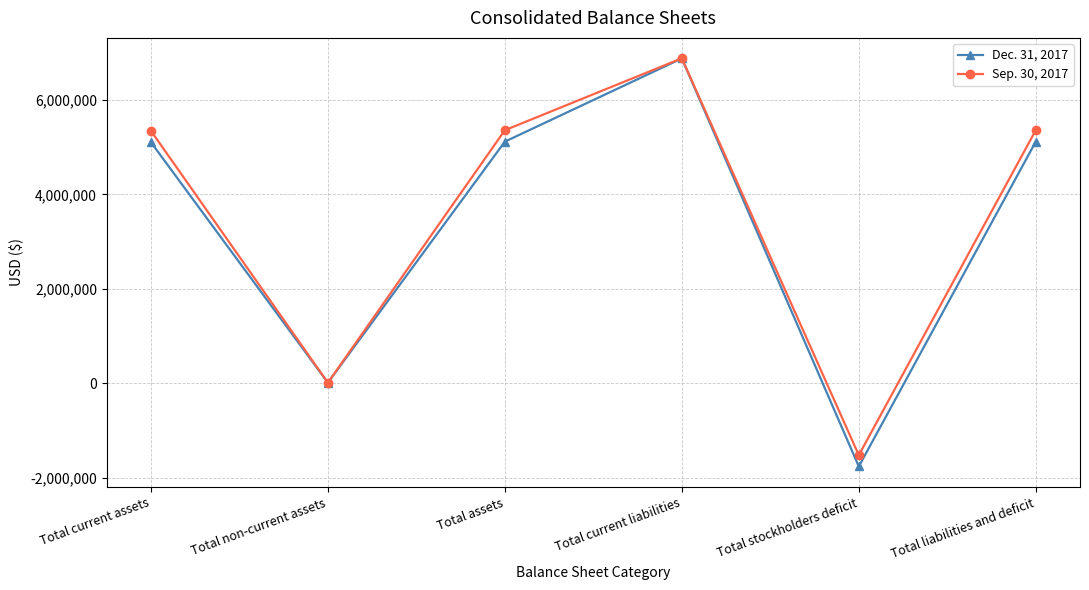

What is the average value of the Sep. 30, 2017 series?

3571365